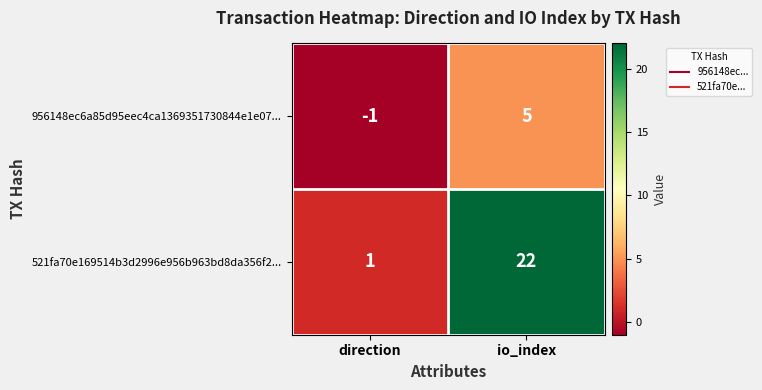

What is the difference between the 521fa70e169514b3d2996e956b963bd8da356f2... values at io_index and direction?

21